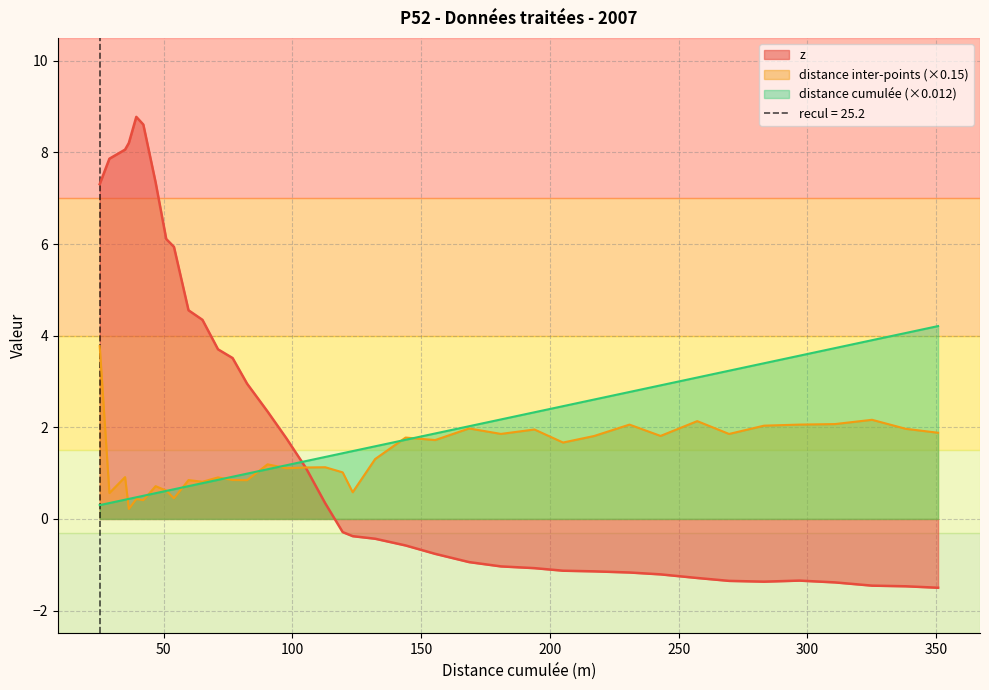

Reading right to left, what are all the values shown in this chart?

z: -1.5	-1.5	-1.5	-1.4	-1.3	-1.4	-1.4	-1.3	-1.2	-1.2	-1.1	-1.1	-1.1	-1.0	-0.9	-0.8	-0.6	-0.4	-0.4	-0.3	0.3	1.1	1.8	2.3	3.0	3.5	3.7	4.3	4.6	5.9	6.1	7.3	8.6	8.8	8.2	8.1	7.9	7.3
distance inter-points: 1.9	2.0	2.2	2.1	2.1	2.0	1.9	2.1	1.8	2.1	1.8	1.7	2.0	1.9	2.0	1.7	1.8	1.3	0.6	1.0	1.1	1.1	1.1	1.2	0.8	0.8	0.9	0.8	0.8	0.5	0.6	0.7	0.4	0.4	0.2	0.9	0.6	3.8
distance cumulee: 4.2	4.1	3.9	3.7	3.6	3.4	3.2	3.1	2.9	2.8	2.6	2.5	2.3	2.2	2.0	1.9	1.7	1.6	1.5	1.4	1.4	1.3	1.2	1.1	1.0	0.9	0.9	0.8	0.7	0.6	0.6	0.6	0.5	0.5	0.4	0.4	0.3	0.3